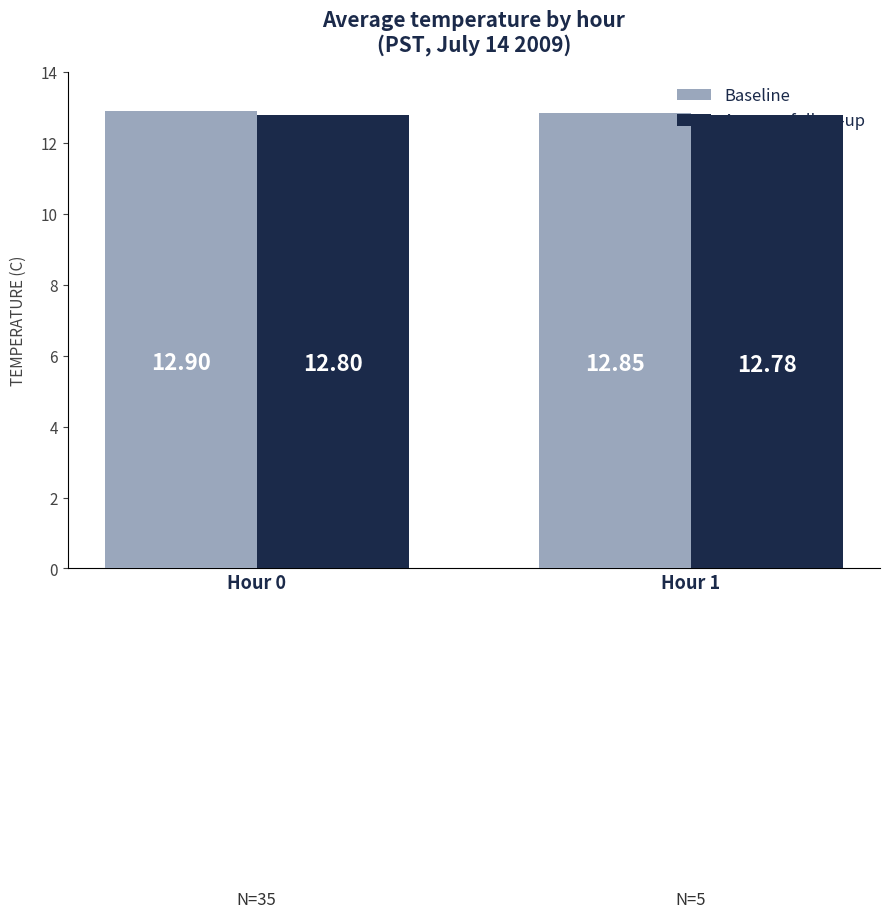

What is the sum of the Average follow-up values at Hour 0 and Hour 1?

25.6